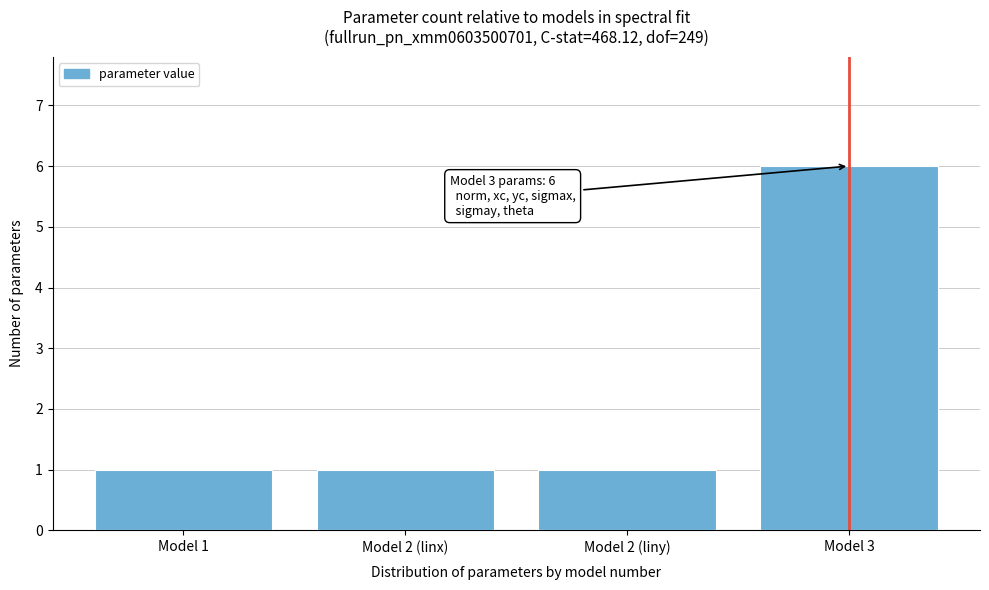

Reading right to left, list all the values displayed in this chart.

6	1	1	1